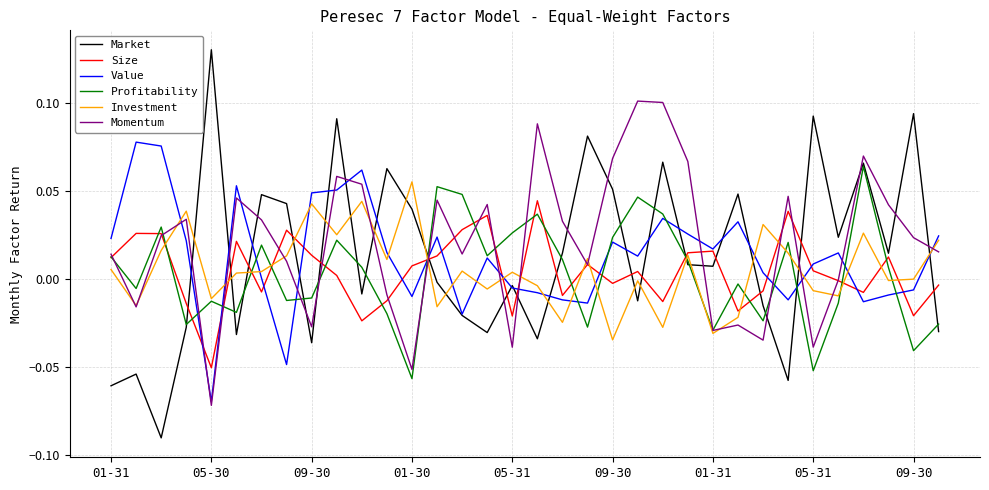

How many times do Market and Investment cross each other?

18